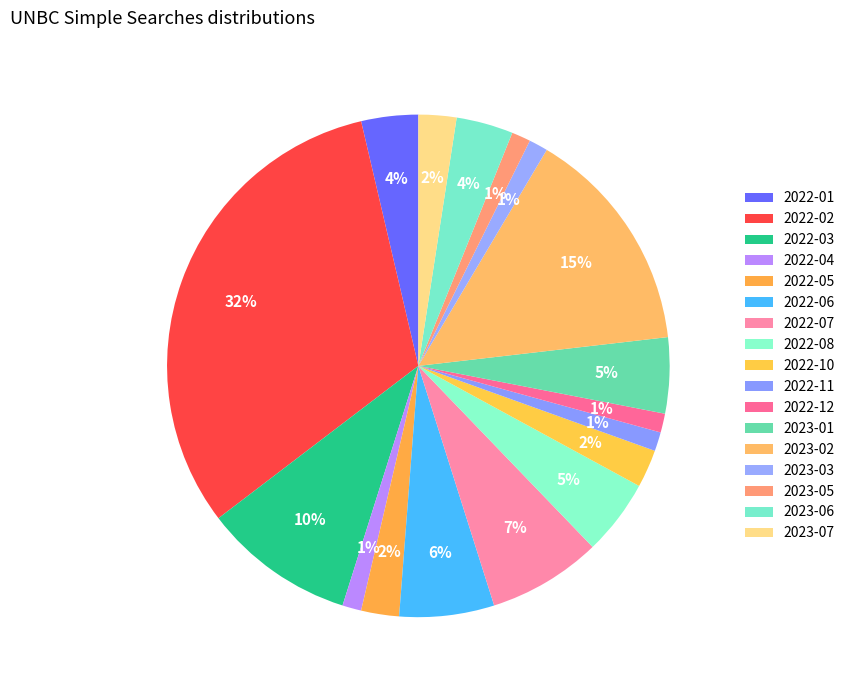

How many segments does this pie chart have?

17